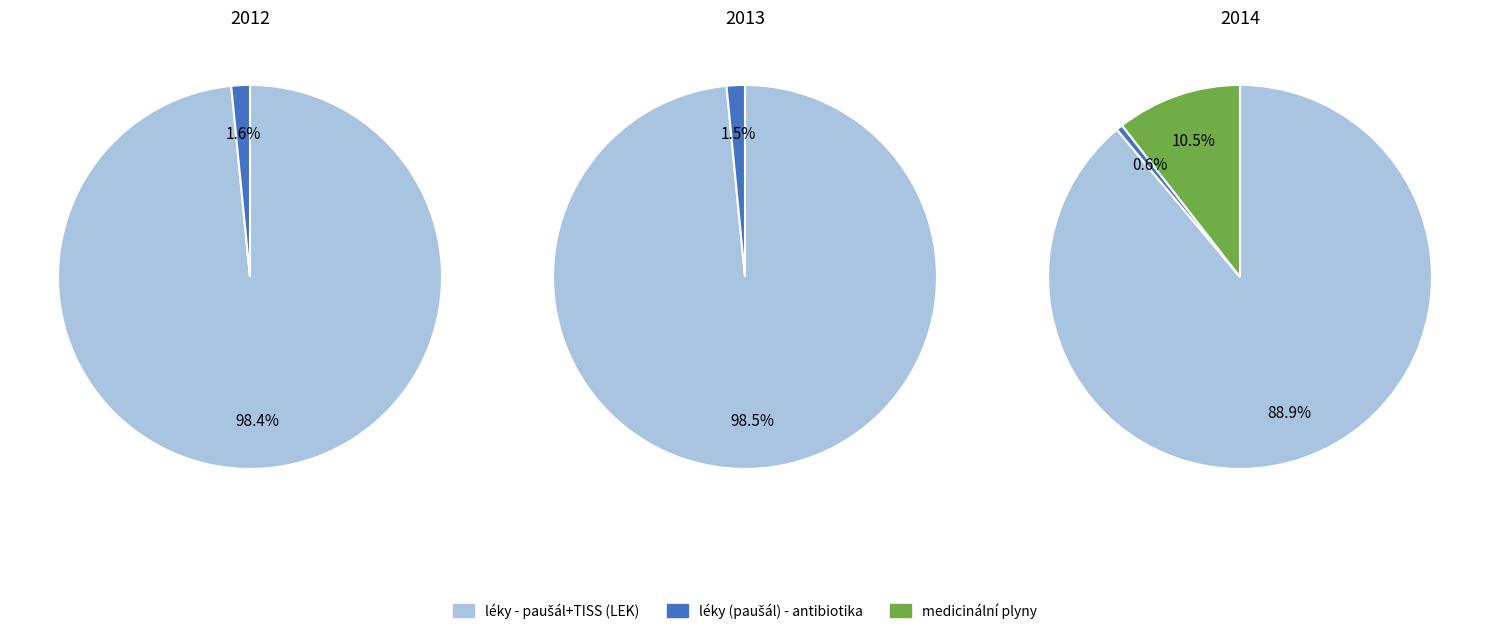

To the nearest percent, what is the average slice percentage?

33%